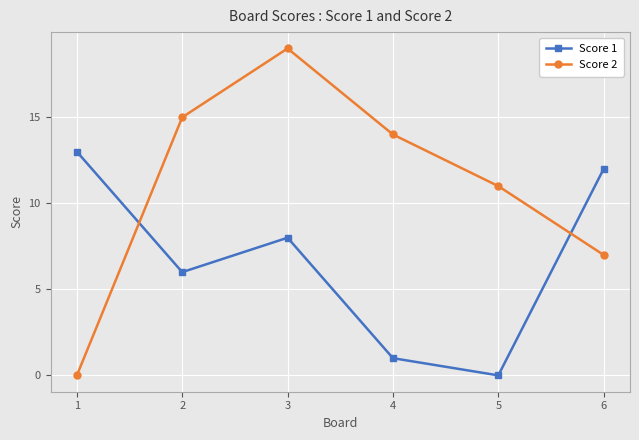

How many intersections are there between Score 2 and Score 1?

2